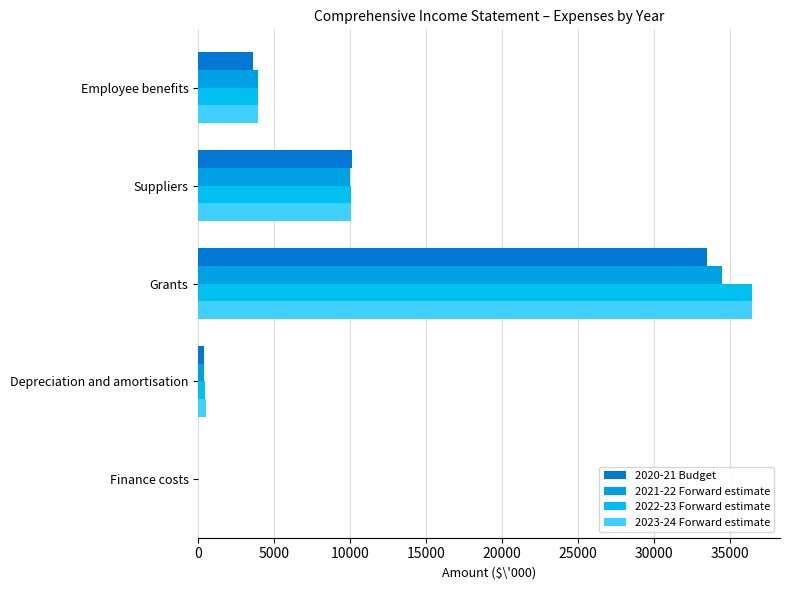

List the series in order of their peak value, lowest first.

2020-21 Budget, 2021-22 Forward estimate, 2022-23 Forward estimate, 2023-24 Forward estimate